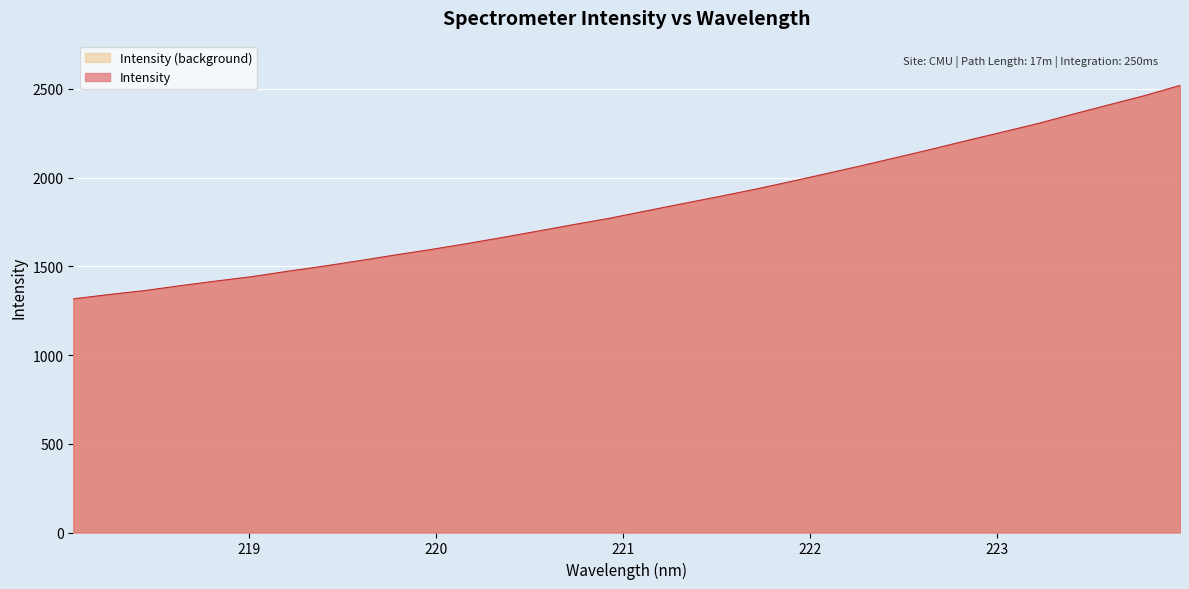

Which has a higher value, 218.0596 or 223.2172?

223.2172